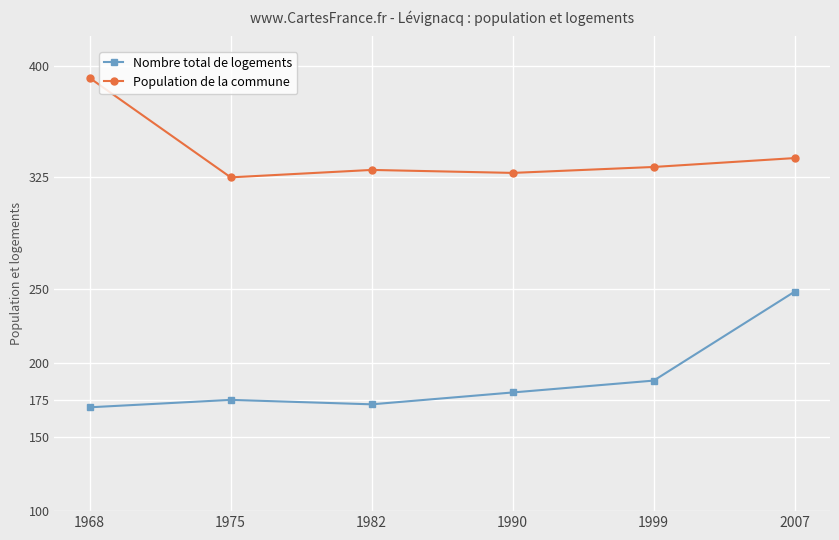

List the series in order of their overall mean, highest first.

Population de la commune, Nombre total de logements